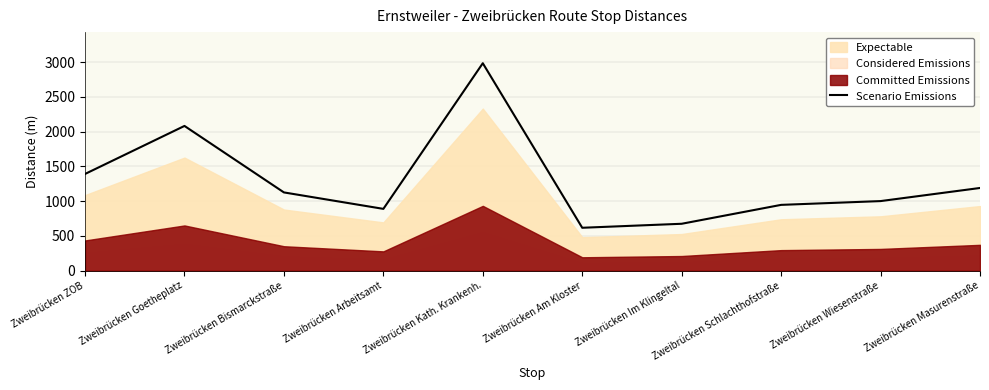

Where is the first local maximum?

Zweibrücken Goetheplatz